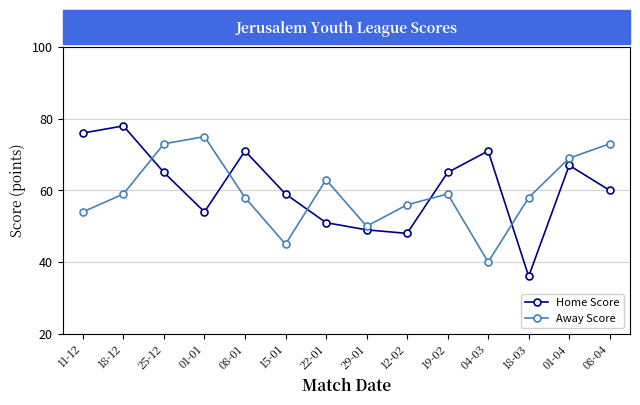

Which label corresponds to the smallest value in the chart?

18-03